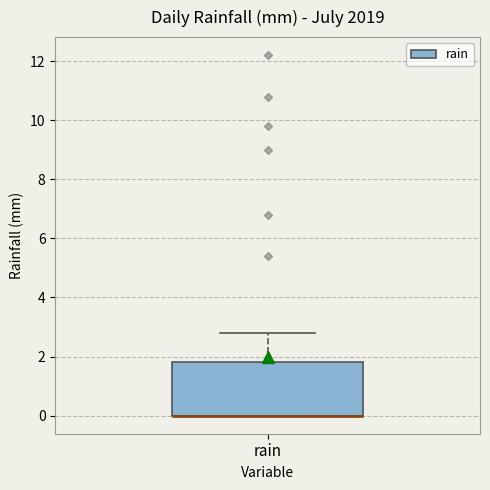

Where is the upper edge of the box for rain on the y-axis? The values are not printed on the chart, so give them approximately, as read against the axis.

1.8